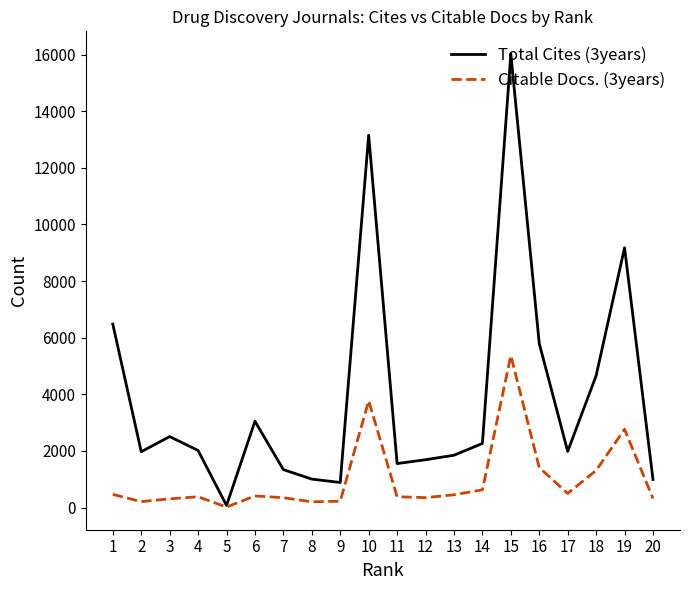

What is the highest value of the Total Cites (3years) series?

16024